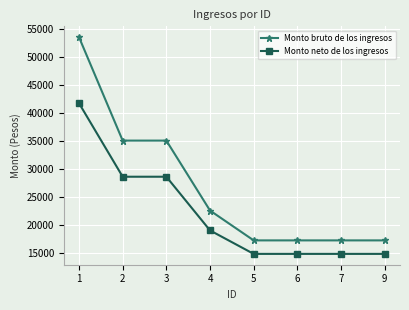

What is the lowest value of the Monto neto de los ingresos series?

14898.0